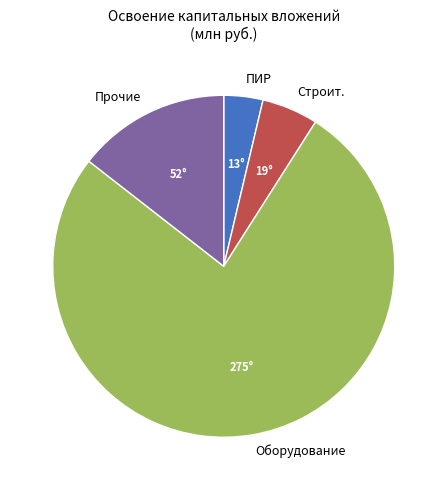

What is the ratio of the value at Оборудование to the value at Строит.?

14.4